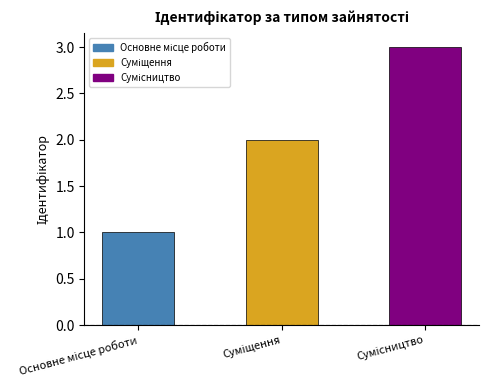

What is the greatest value displayed?

3